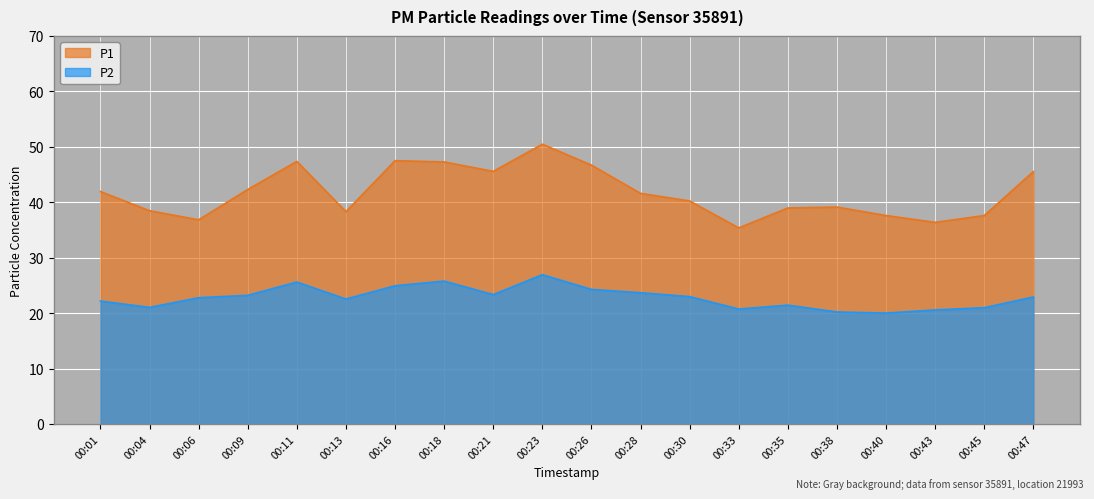

True or false: P2 has a value of 6.6 at 00:04.

False